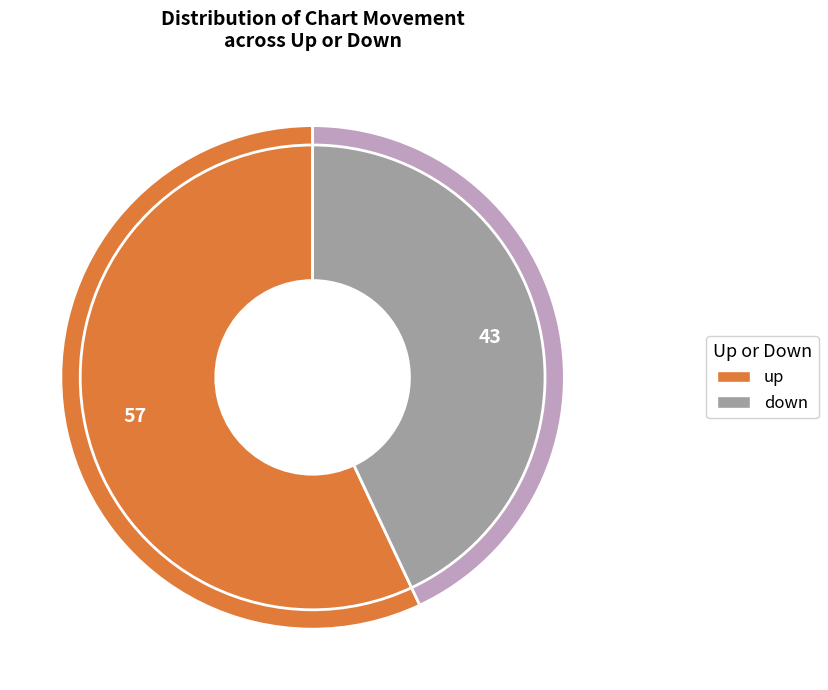

Is it true that down is 37% of the pie?

False